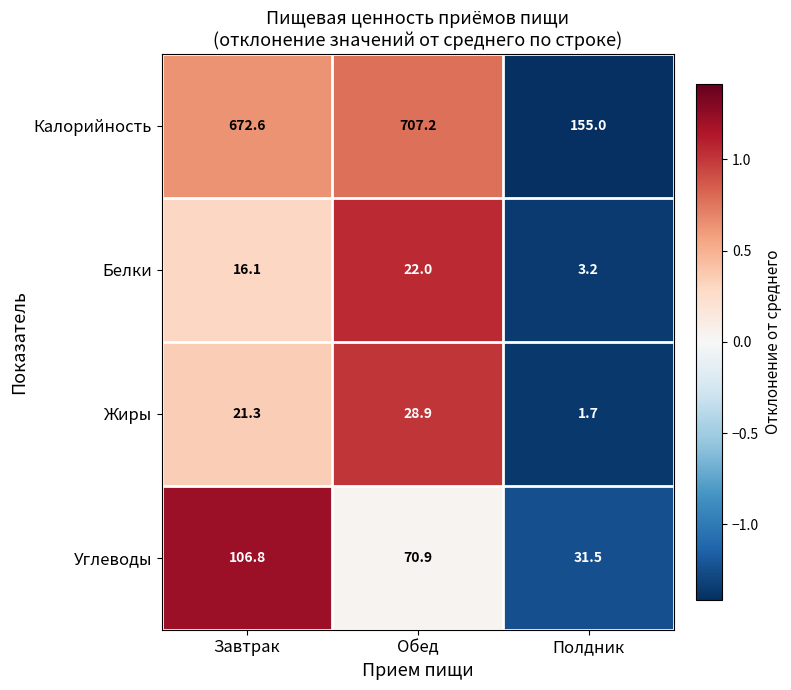

What is the difference between the maximum and minimum values in the Углеводы series?

75.3